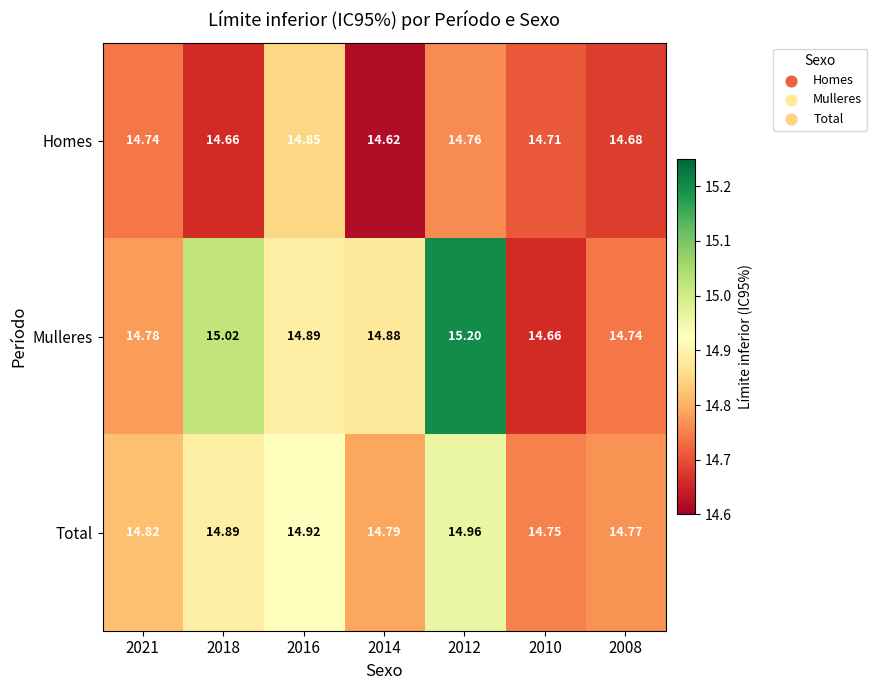

Rank the series at 2008 from lowest to highest value.

Homes, Mulleres, Total